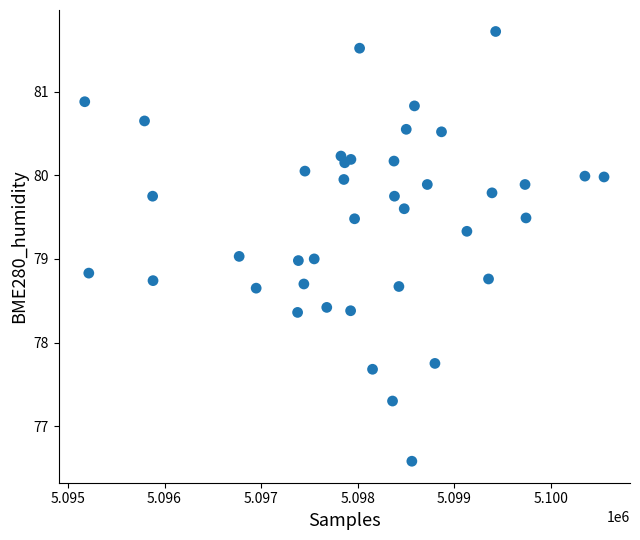

What is the range of Y values (max minus min)?

5.1